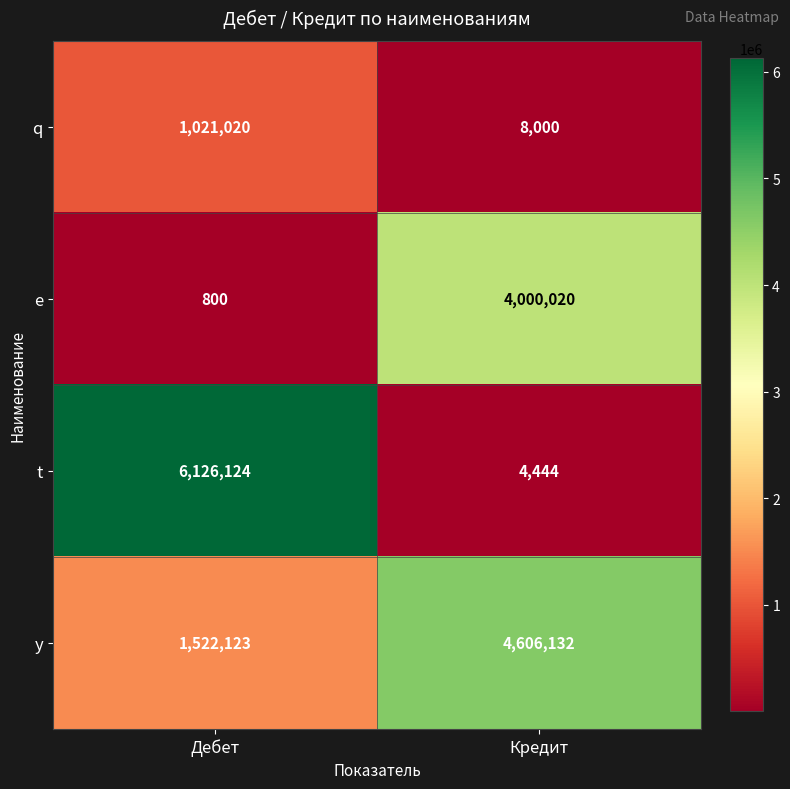

At which category is the sum across all series the highest?

Дебет